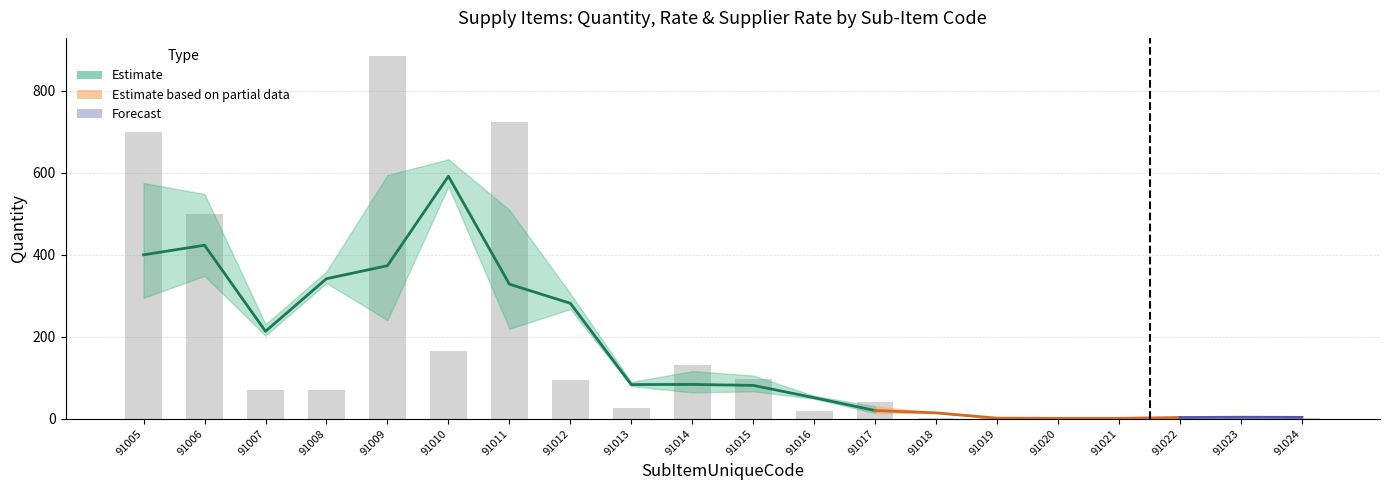

Reading left to right, transcribe all the data shown in this chart.

Quantity: 700	500	70	70	885	165	725	95	25	130	96	18	40	2	1	1	1	1	7	3
Rate: 0	0	0	0	0	0	0	0	0	0	0	0	0	0	0	0	0	0	0	0
SupplierRate: 0	0	0	0	0	0	0	0	0	0	0	0	0	0	0	0	0	0	0	0